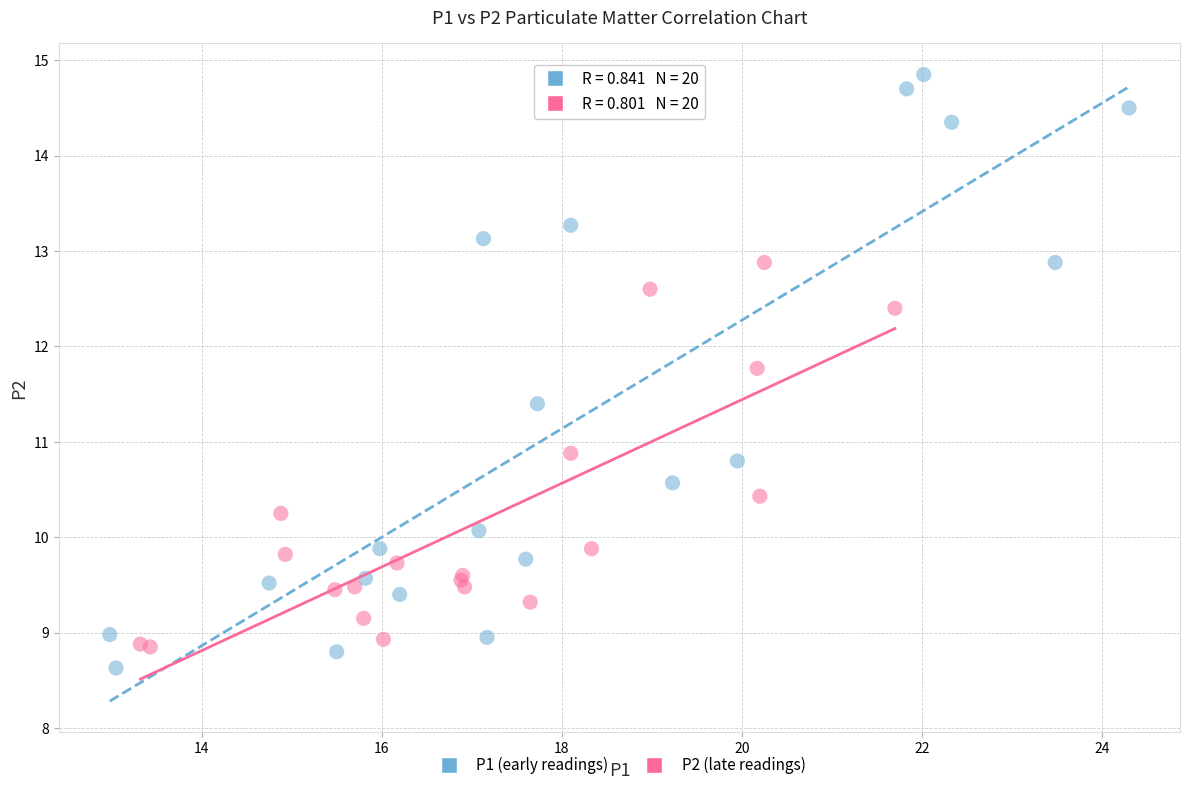

Which series contains the highest Y value?

P1 (early readings)